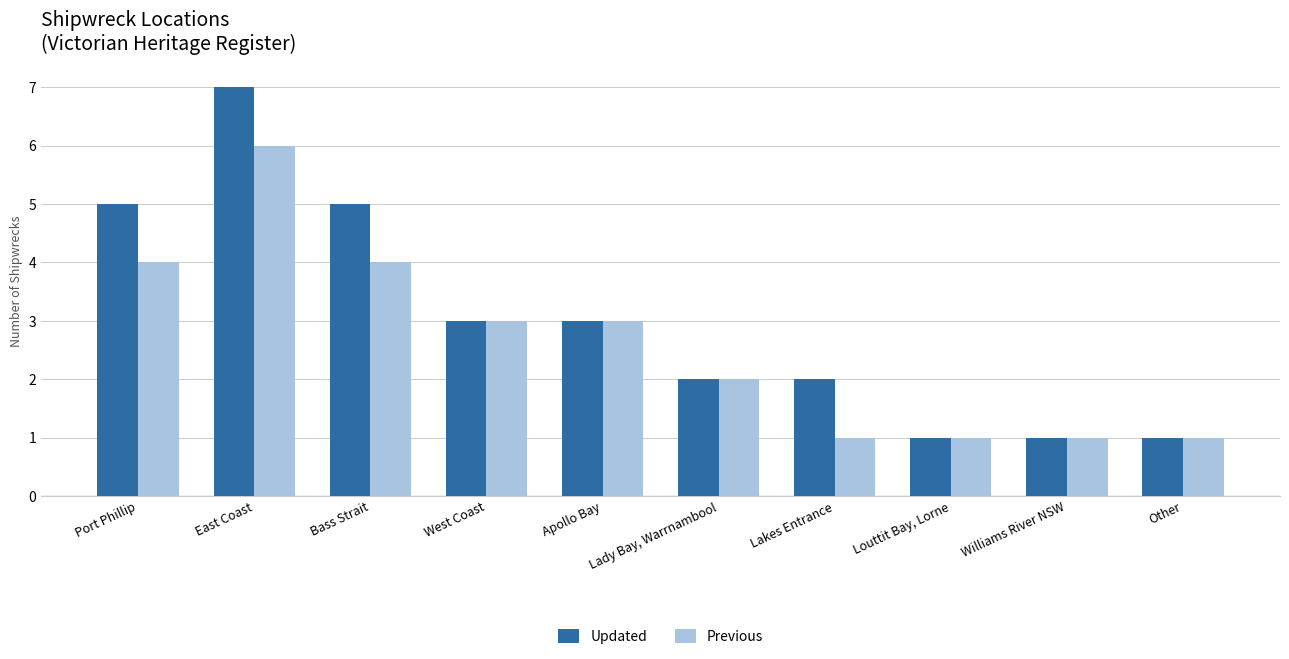

How many Previous values are between 1 and 4?

9